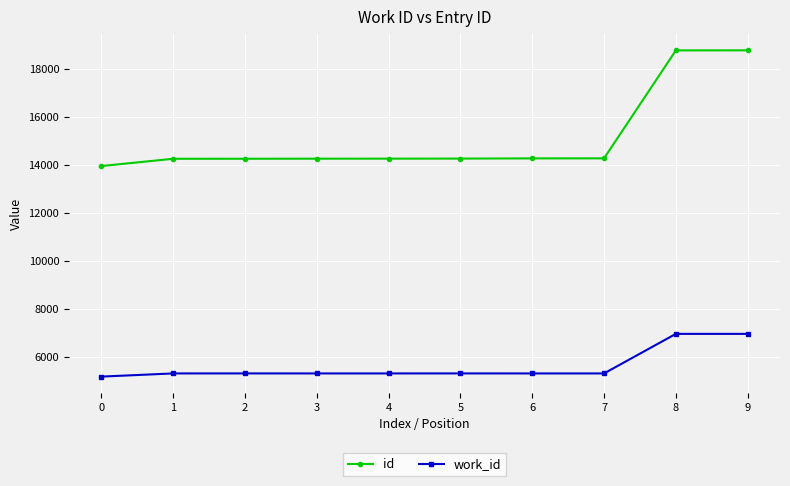

True or false: work_id and id cross at least once.

False